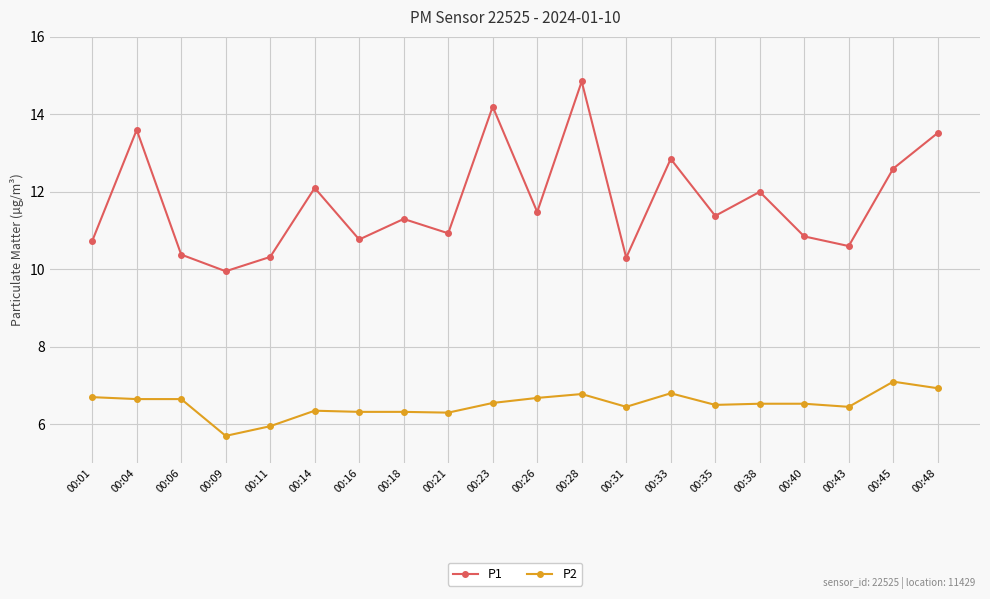

What is the difference between the P1 values at 00:33 and 00:21?

1.9